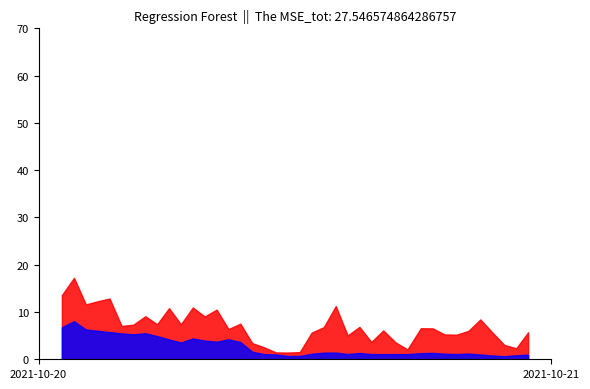

What is the greatest value displayed?

17.2